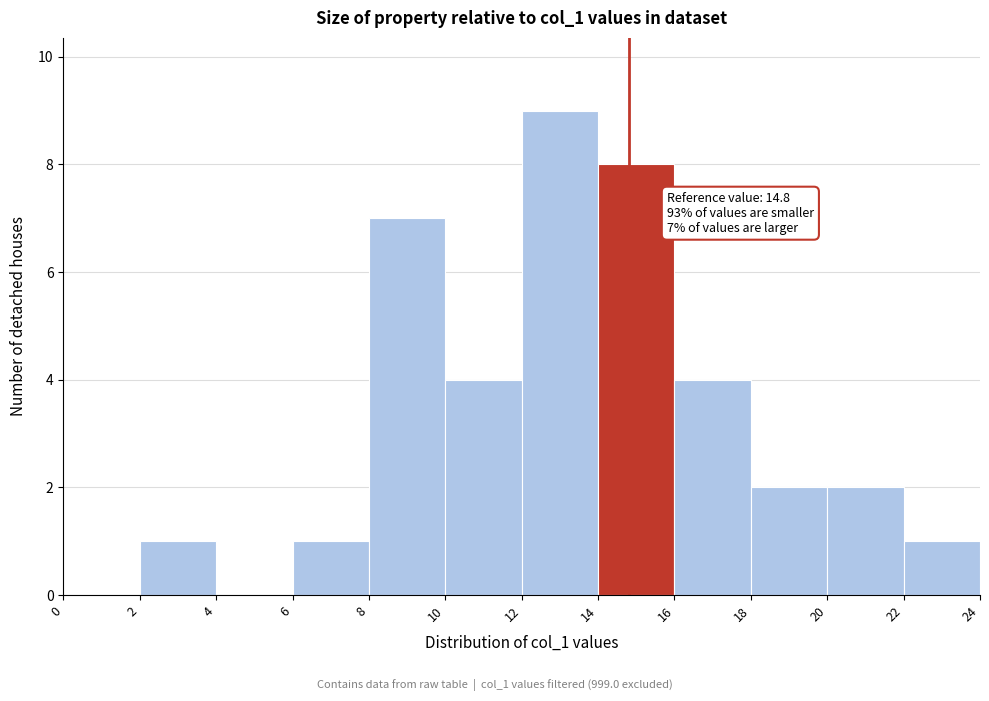

Which range on the x-axis has the tallest bar?

12 to 14